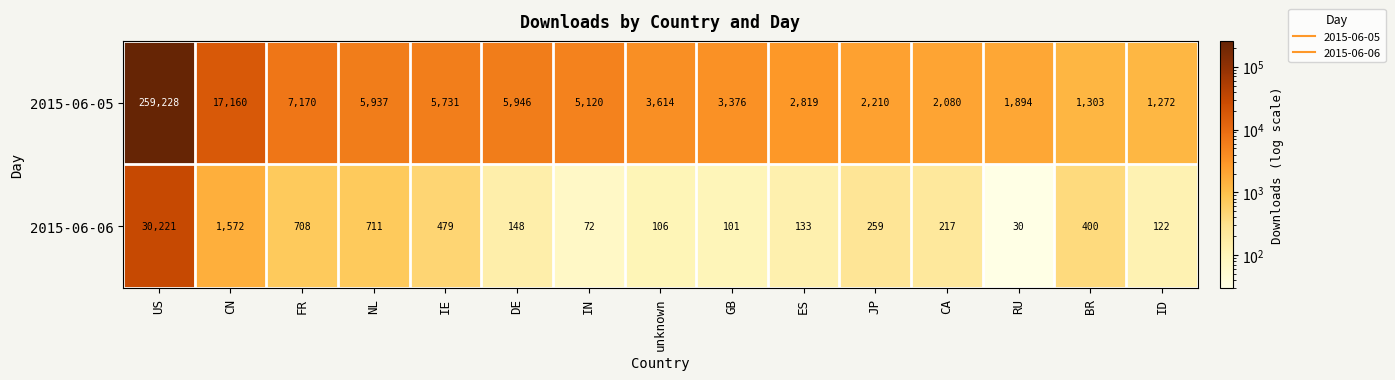

Is it true that 2015-06-06 equals 293 at IE?

False